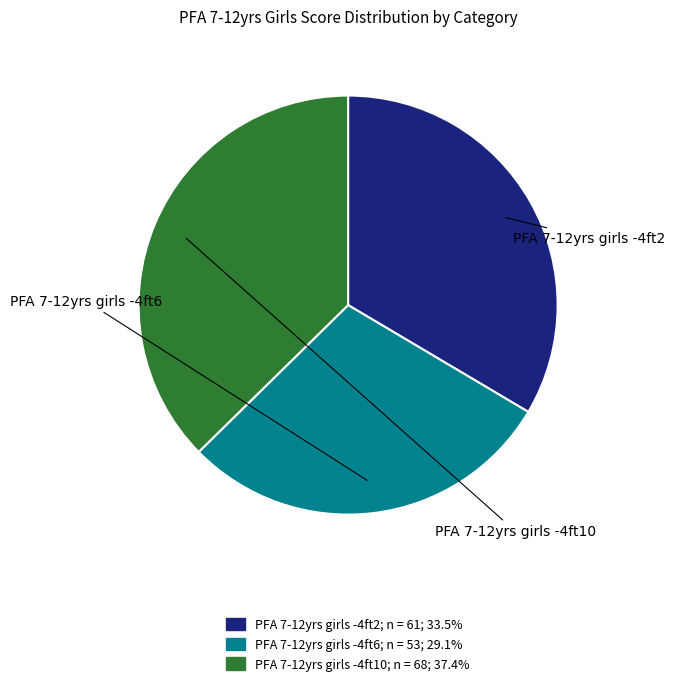

Is there any slice that represents more than half of the pie?

No